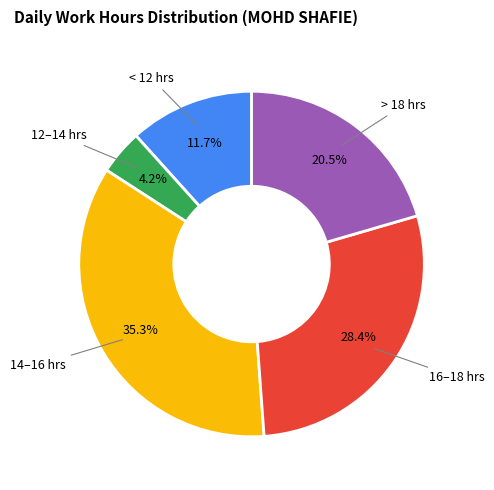

Is there any slice that represents more than half of the pie?

No